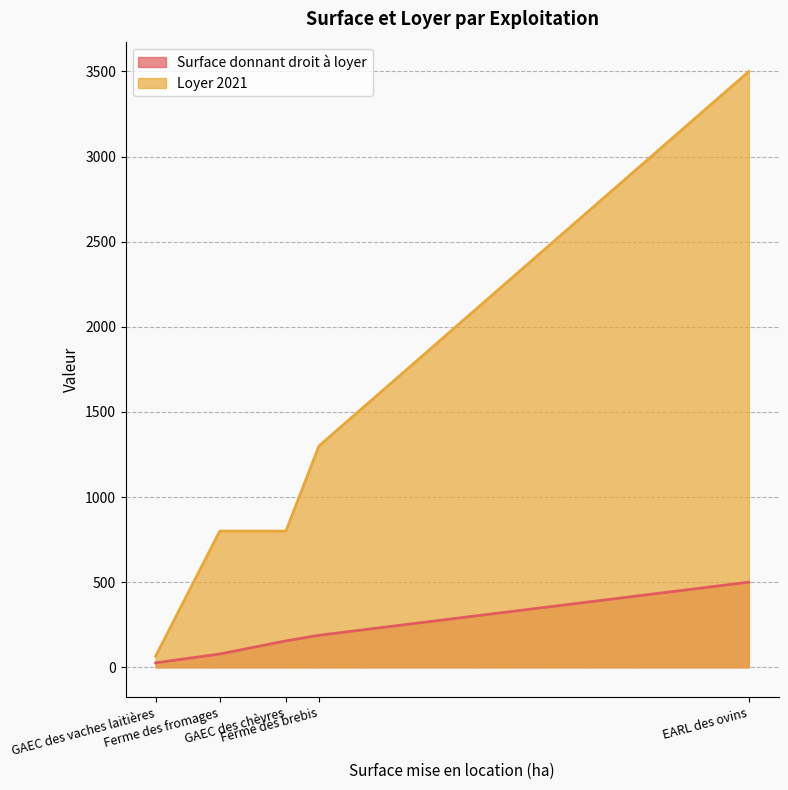

Which series has the largest total across all categories?

Loyer 2021